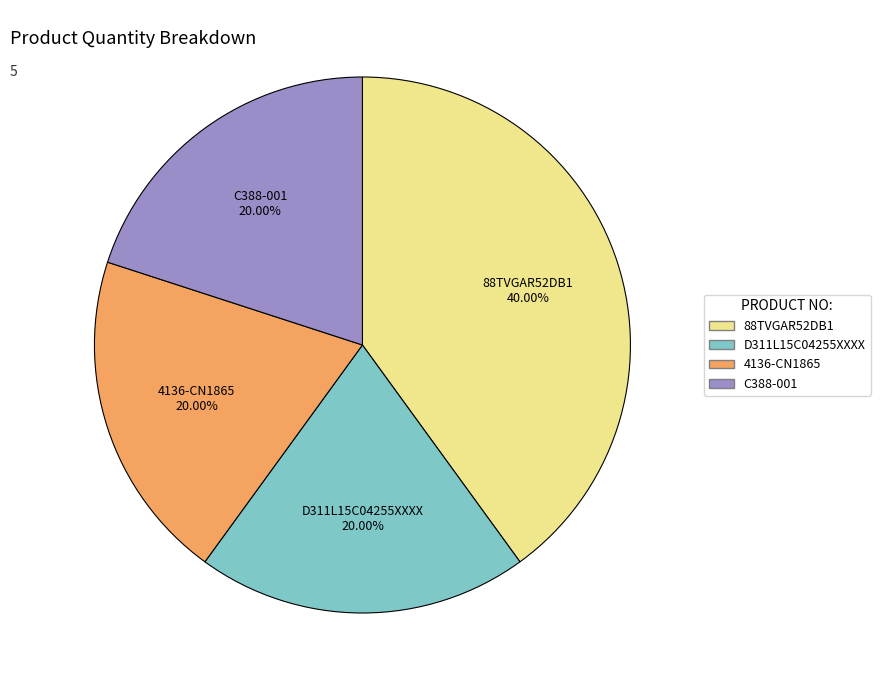

What is the total percentage of 88TVGAR52DB1 and 4136-CN1865?

60.0%